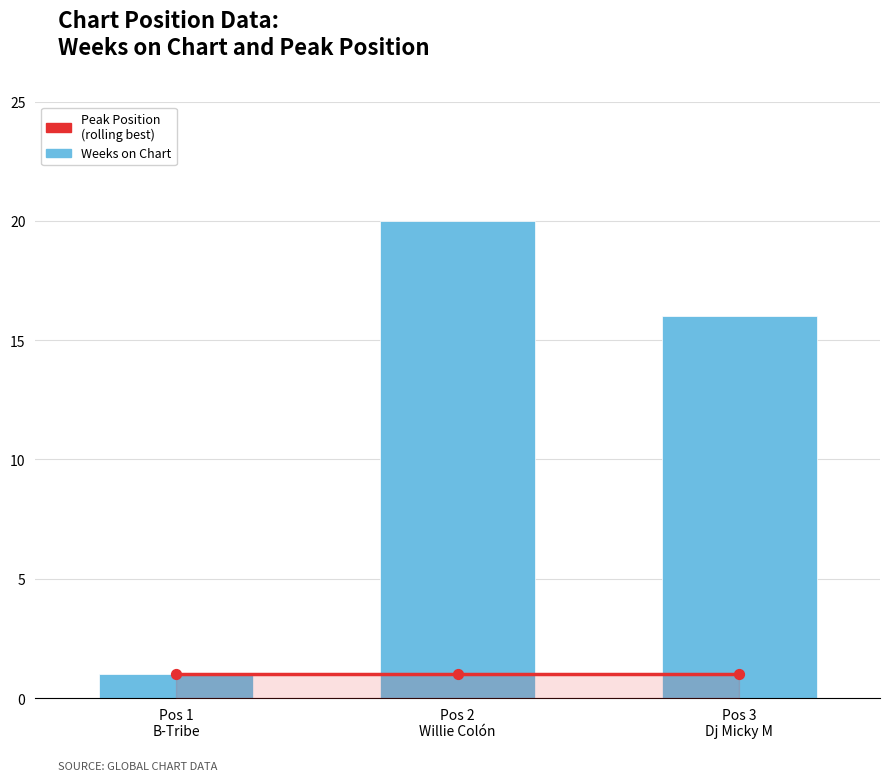

Which series reaches the minimum Y coordinate?

Peak Position